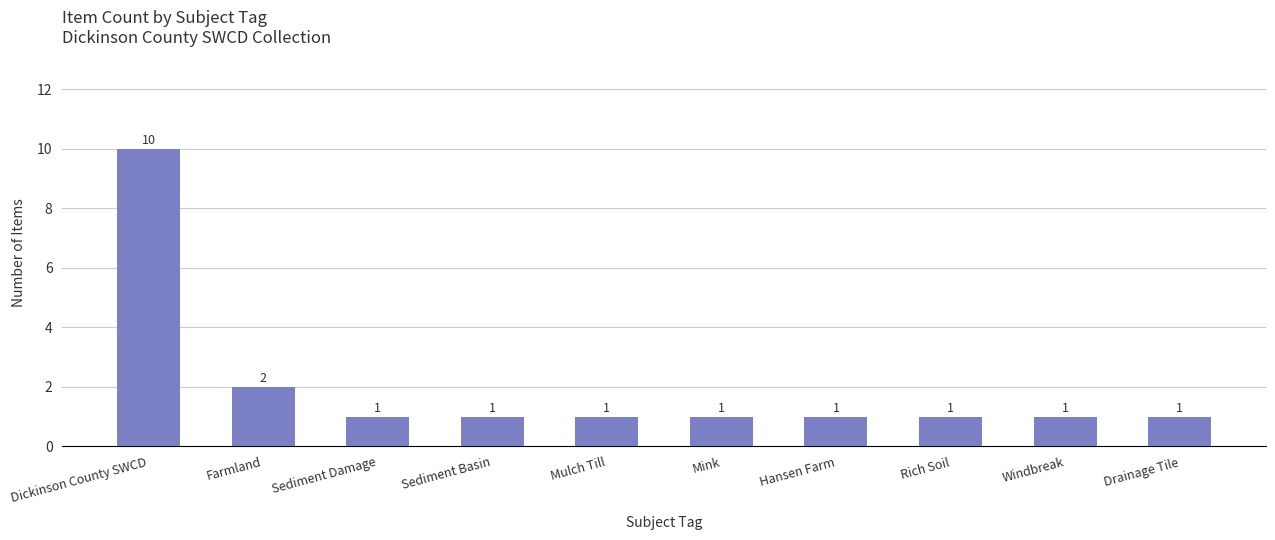

Reading left to right, extract all data points from this chart.

Dickinson County SWCD=10	Farmland=2	Sediment Damage=1	Sediment Basin=1	Mulch Till=1	Mink=1	Hansen Farm=1	Rich Soil=1	Windbreak=1	Drainage Tile=1